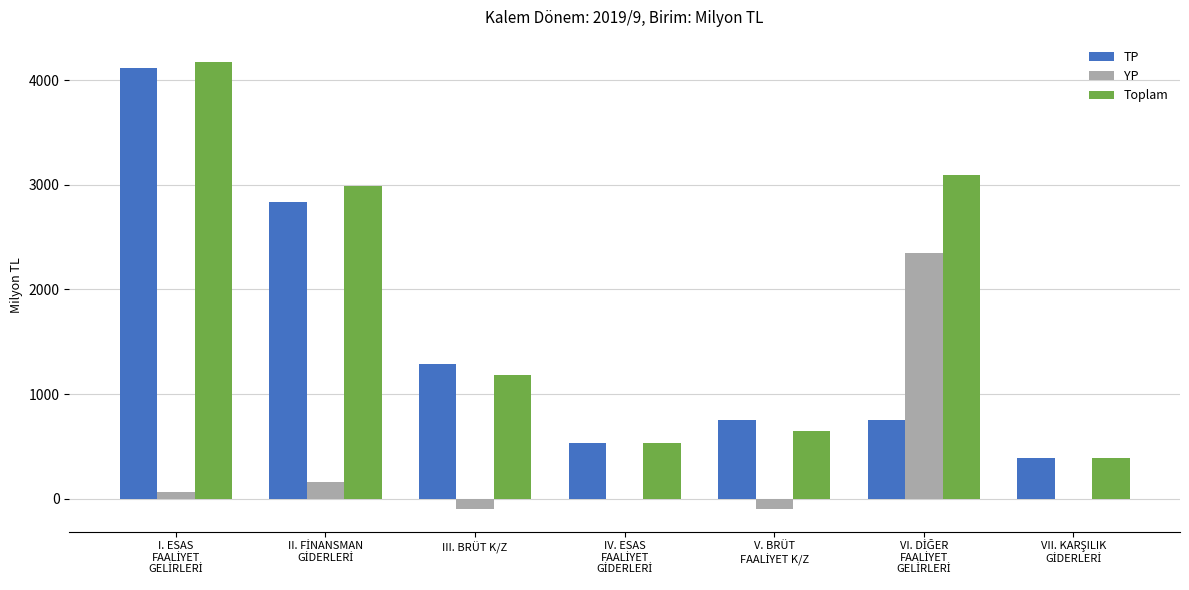

What is the greatest value displayed?

4174